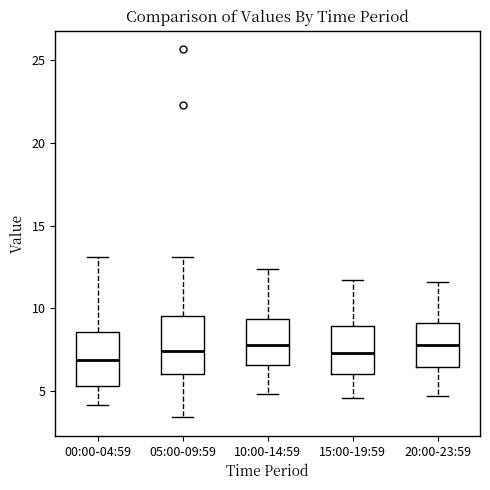

Reading left to right, transcribe this box plot: for each box, give where its median line is, the range the box spans, and where its two whiskers end, as read against the y-axis. The values are not printed on the chart, so give them approximately, as read against the axis.

00:00-04:59: median 7.0, box 5.5 to 8.5, whiskers 4.0 to 13.0
05:00-09:59: median 7.5, box 6.0 to 9.5, whiskers 3.5 to 13.0
10:00-14:59: median 8.0, box 6.5 to 9.5, whiskers 5.0 to 12.5
15:00-19:59: median 7.5, box 6.0 to 9.0, whiskers 4.5 to 11.5
20:00-23:59: median 8.0, box 6.5 to 9.0, whiskers 4.5 to 11.5